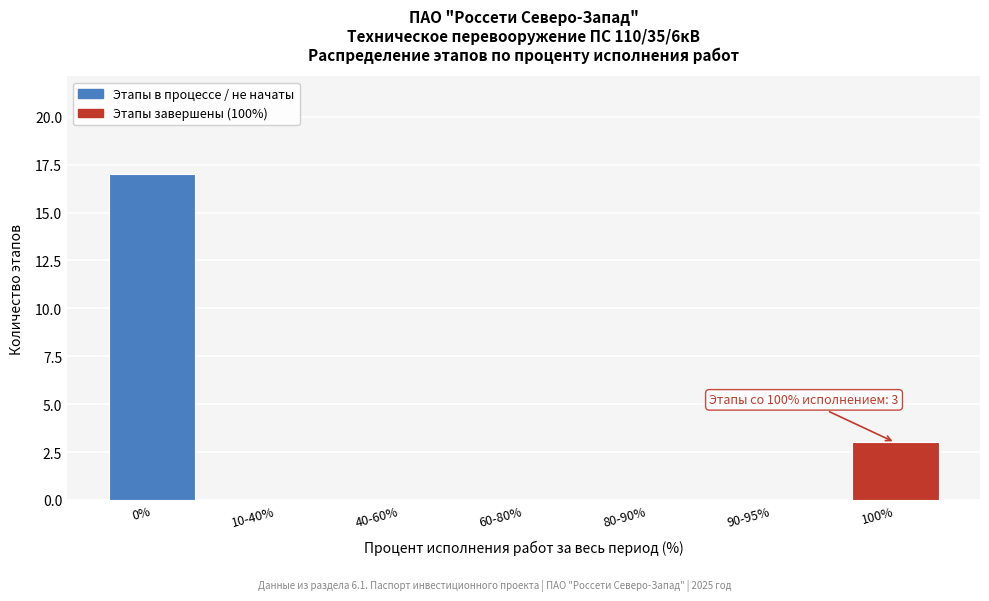

Reading right to left, what are all the values shown in this chart?

100%=3	90-95%=0	80-90%=0	60-80%=0	40-60%=0	10-40%=0	0%=17